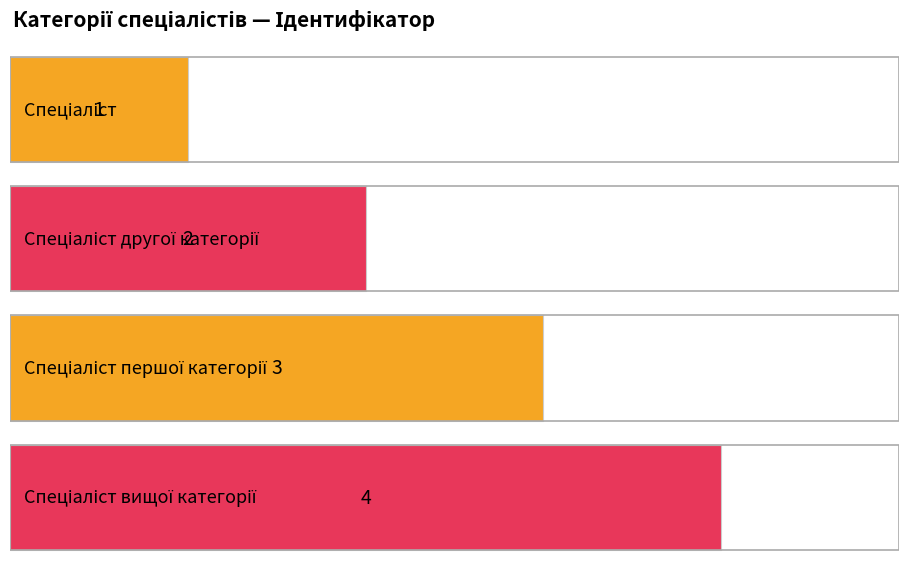

What is the value of the 4th bar from the left?

4